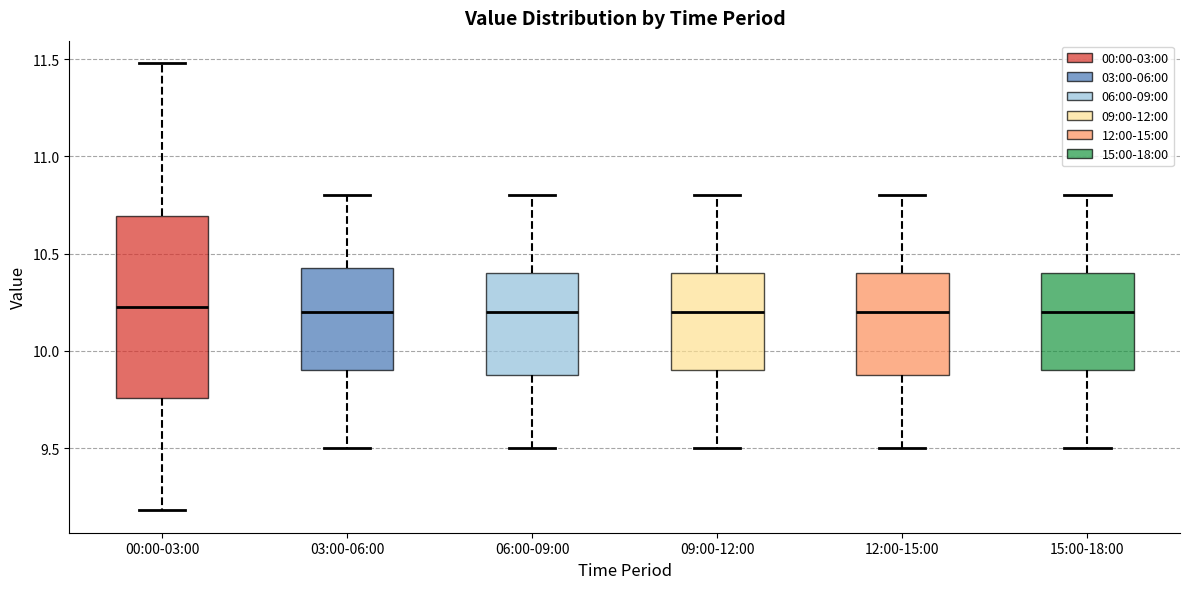

Reading left to right, read every box against the y-axis: the position of its median line, the range the box covers, and the ends of its whiskers. The values are not printed on the chart, so give them approximately, as read against the axis.

00:00-03:00: median 10.25, box 9.75 to 10.70, whiskers 9.20 to 11.50
03:00-06:00: median 10.20, box 9.90 to 10.45, whiskers 9.50 to 10.80
06:00-09:00: median 10.20, box 9.90 to 10.40, whiskers 9.50 to 10.80
09:00-12:00: median 10.20, box 9.90 to 10.40, whiskers 9.50 to 10.80
12:00-15:00: median 10.20, box 9.90 to 10.40, whiskers 9.50 to 10.80
15:00-18:00: median 10.20, box 9.90 to 10.40, whiskers 9.50 to 10.80